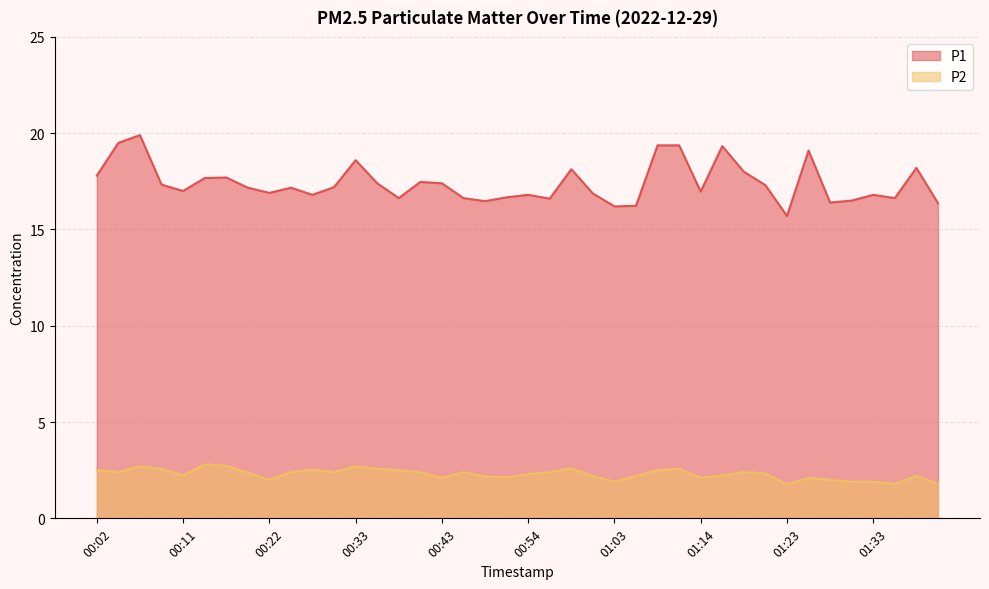

How many data points in P1 are less than 17?

18